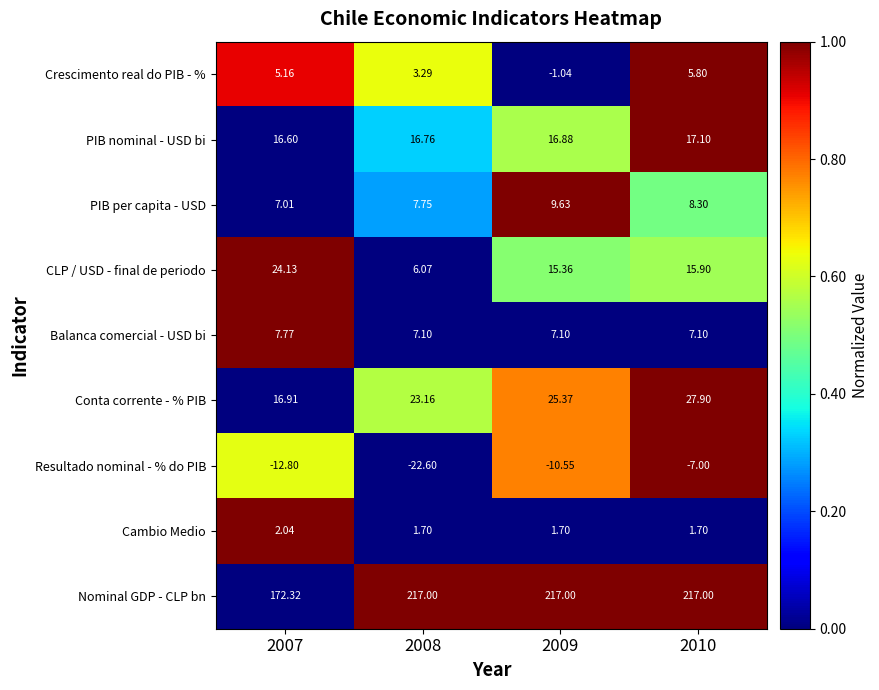

List the series in order of their peak value, highest first.

Nominal GDP - CLP bn, Conta corrente - % PIB, CLP / USD - final de periodo, PIB nominal - USD bi, PIB per capita - USD, Balanca comercial - USD bi, Crescimento real do PIB - %, Cambio Medio, Resultado nominal - % do PIB